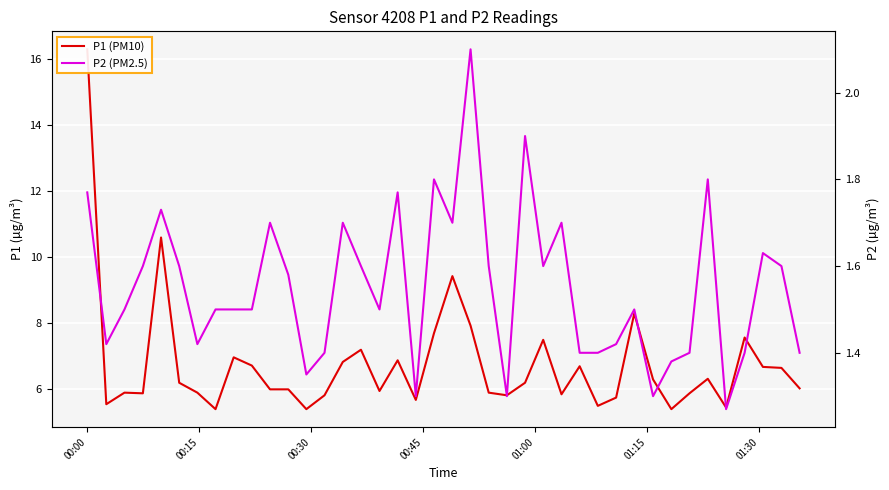

What is the average value of the P1 (PM10) series?

6.8